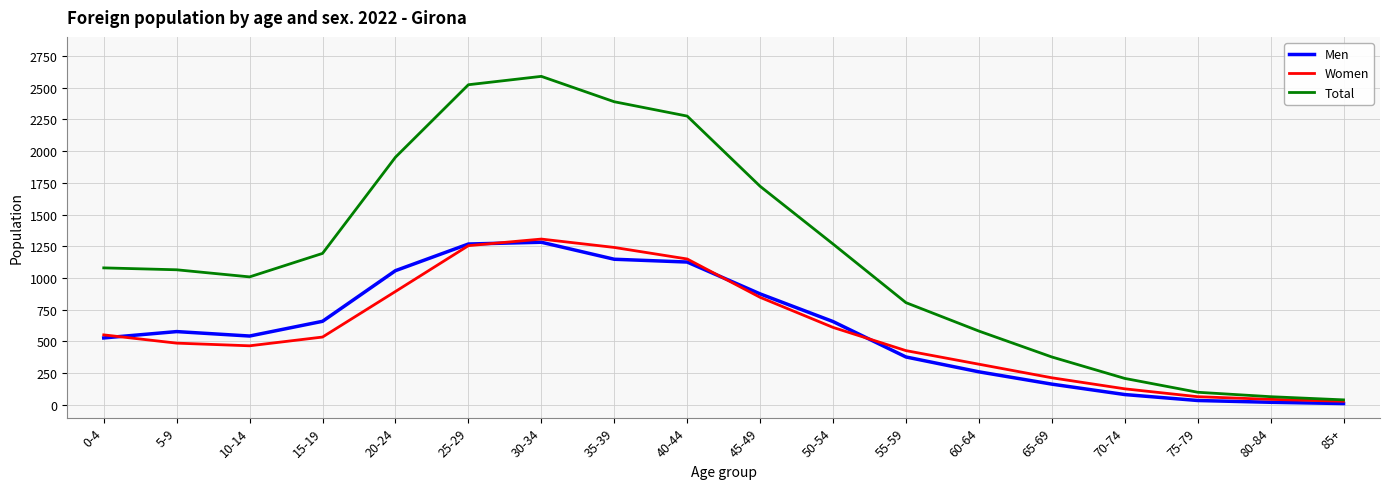

The value of Men at 35-39 is 1148. True or false?

True